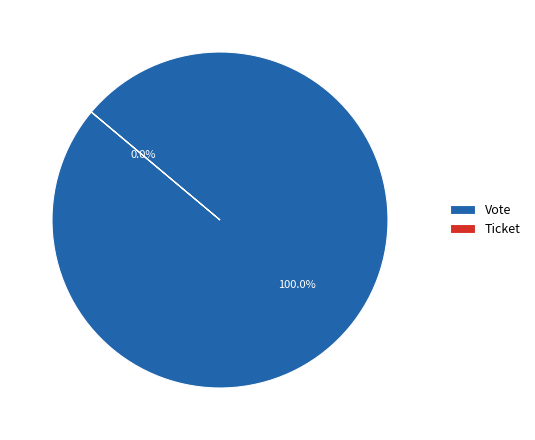

Does Vote represent more than half of the total?

Yes